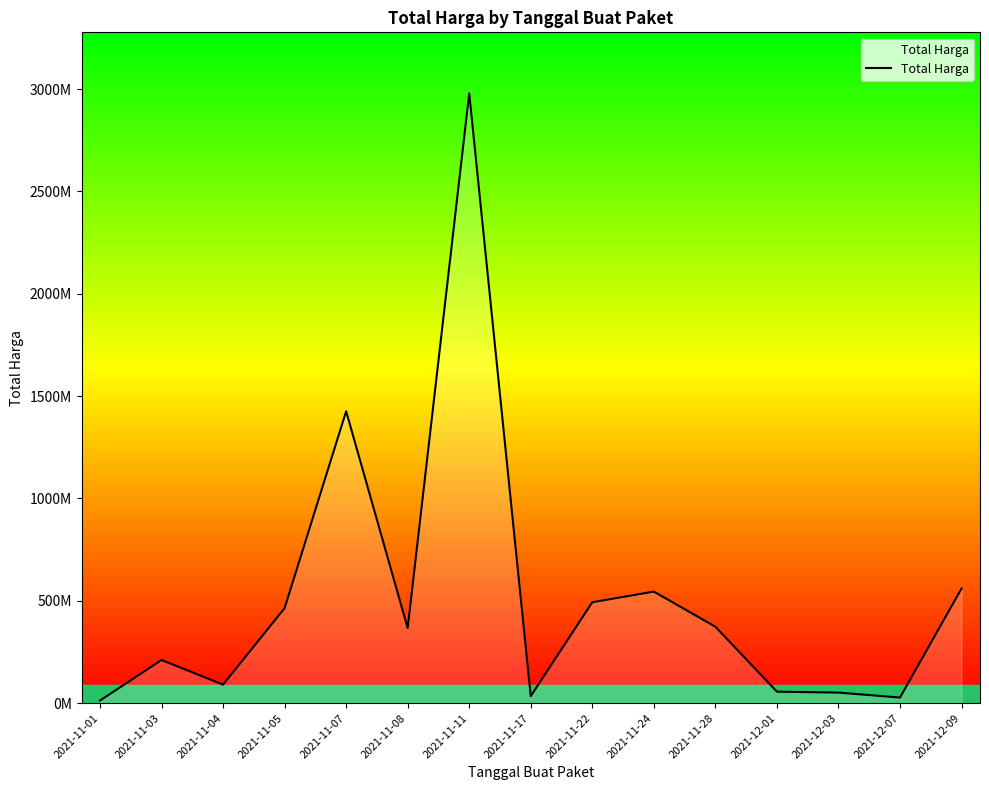

Does the chart display data point markers on the line(s)?

No